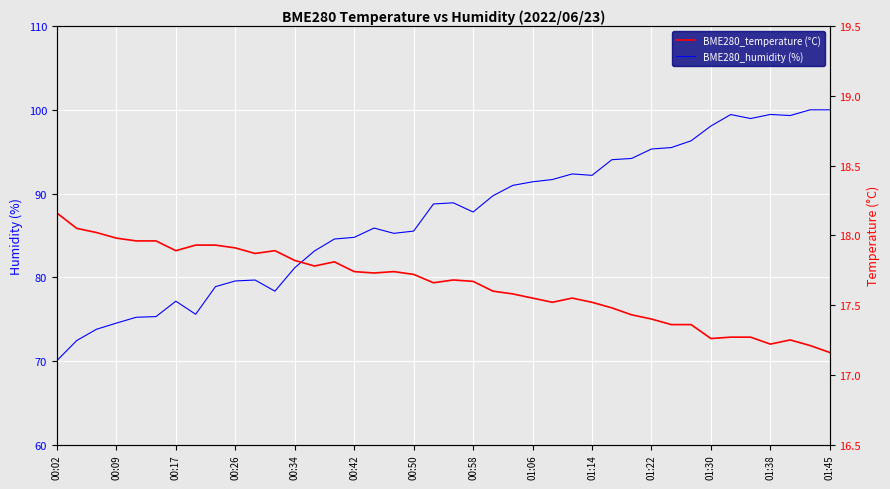

The value of BME280_humidity (%) at 00:17 is 77.1. True or false?

True